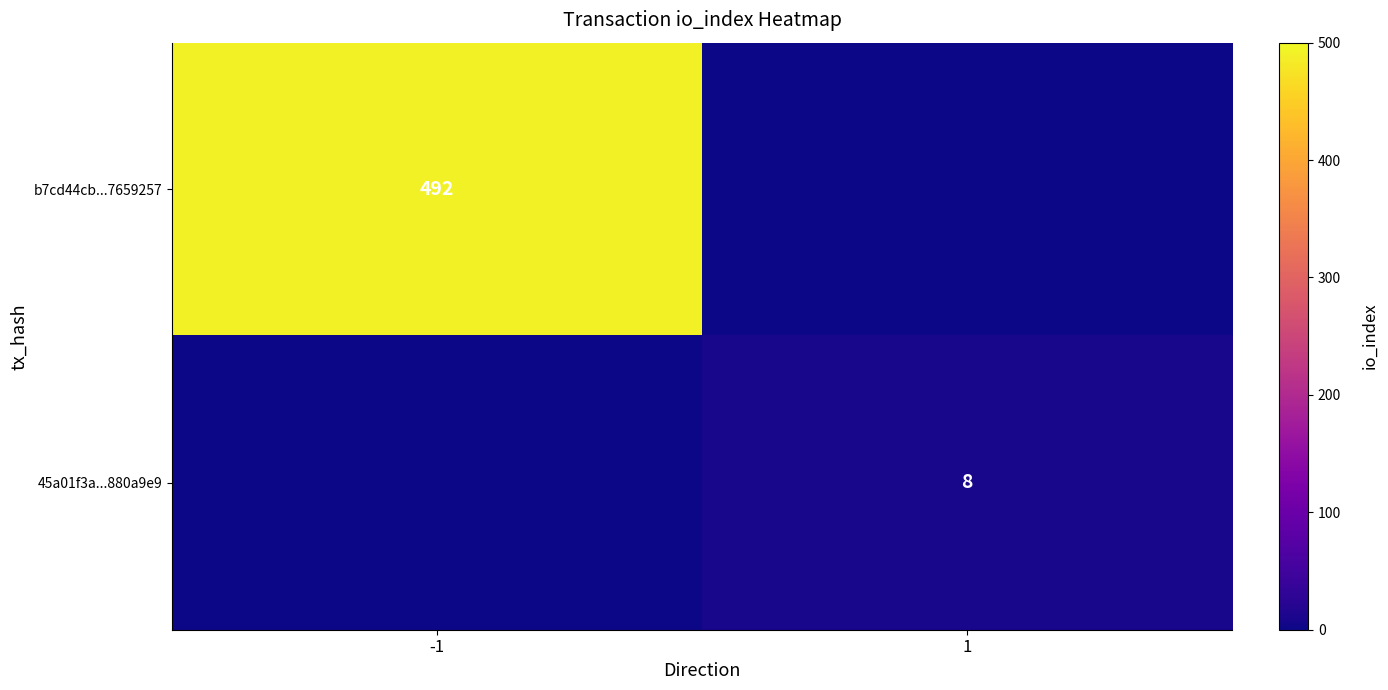

Is it true that 45a01f3a...880a9e9 equals 12 at 1?

False